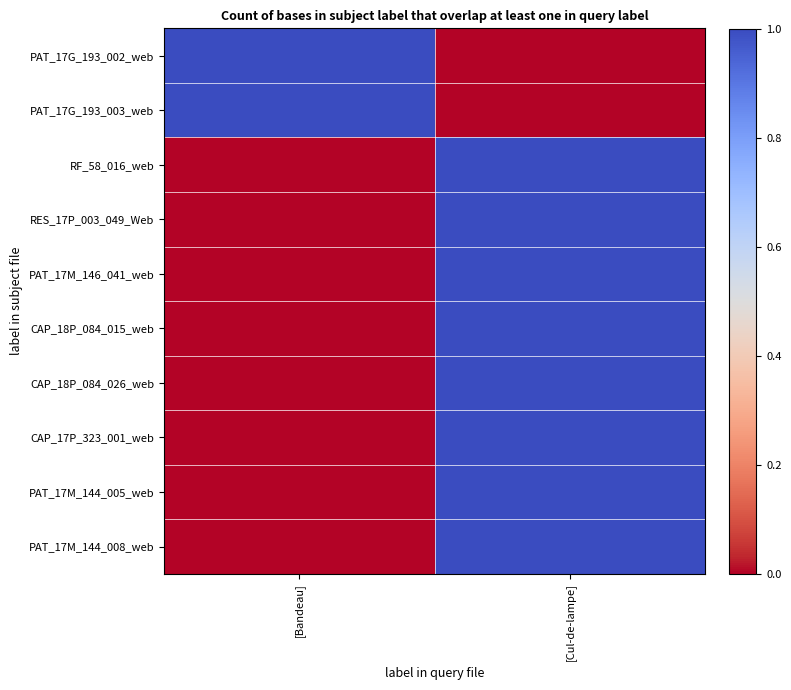

At [Cul-de-lampe], list the series in order from smallest to largest.

PAT_17G_193_002_web, PAT_17G_193_003_web, RF_58_016_web, RES_17P_003_049_Web, PAT_17M_146_041_web, CAP_18P_084_015_web, CAP_18P_084_026_web, CAP_17P_323_001_web, PAT_17M_144_005_web, PAT_17M_144_008_web